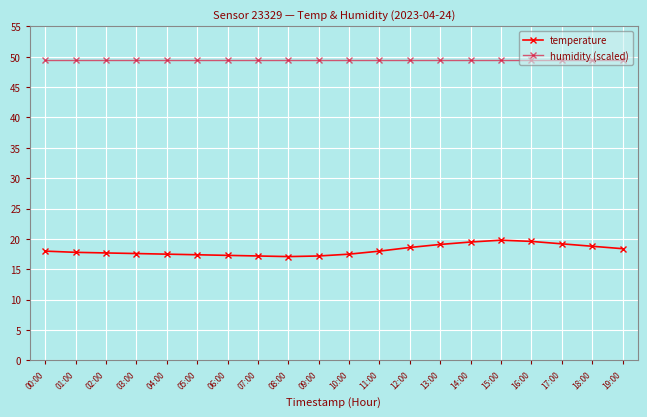

What is the minimum value shown in the chart?

17.1